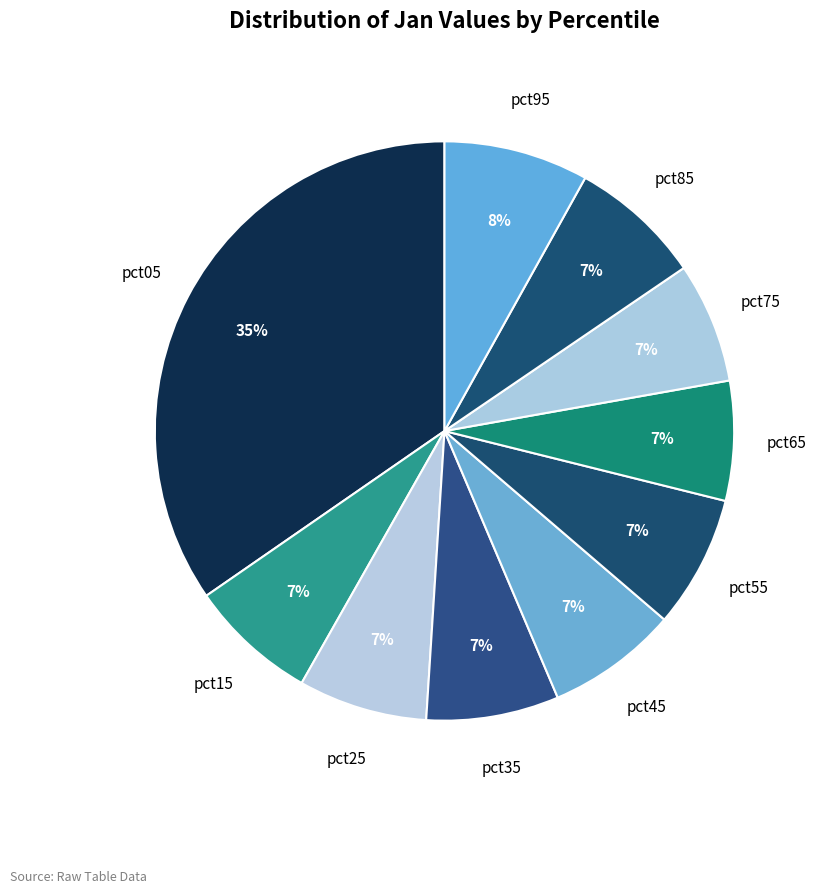

The pct95 slice represents 1% of the pie. True or false?

False